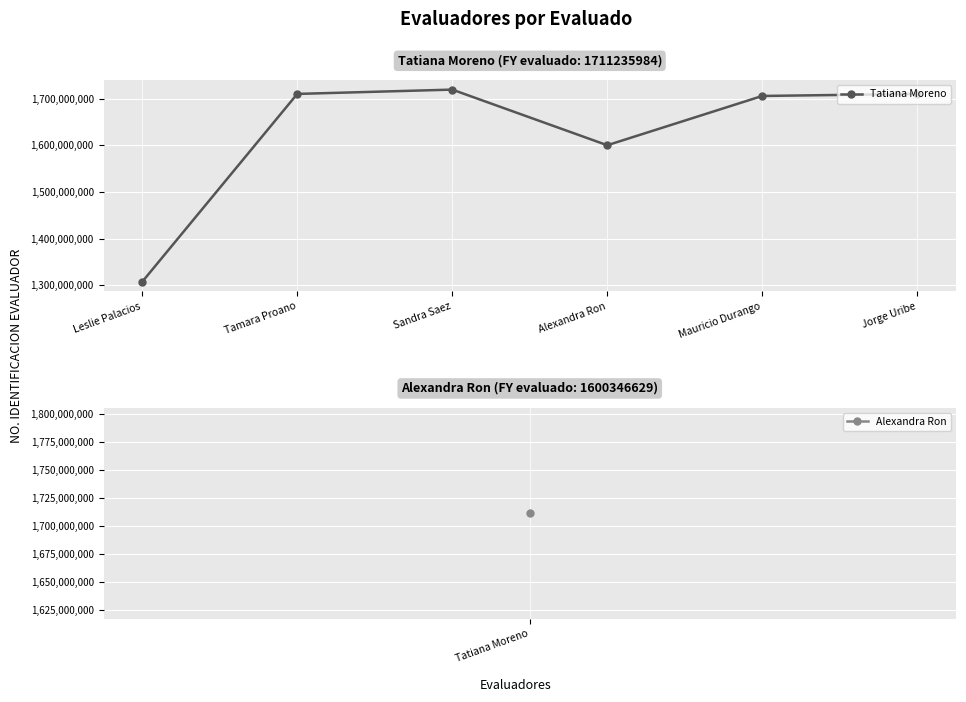

What is the sum of the values at Leslie Palacios and Sandra Saez?

3027329689